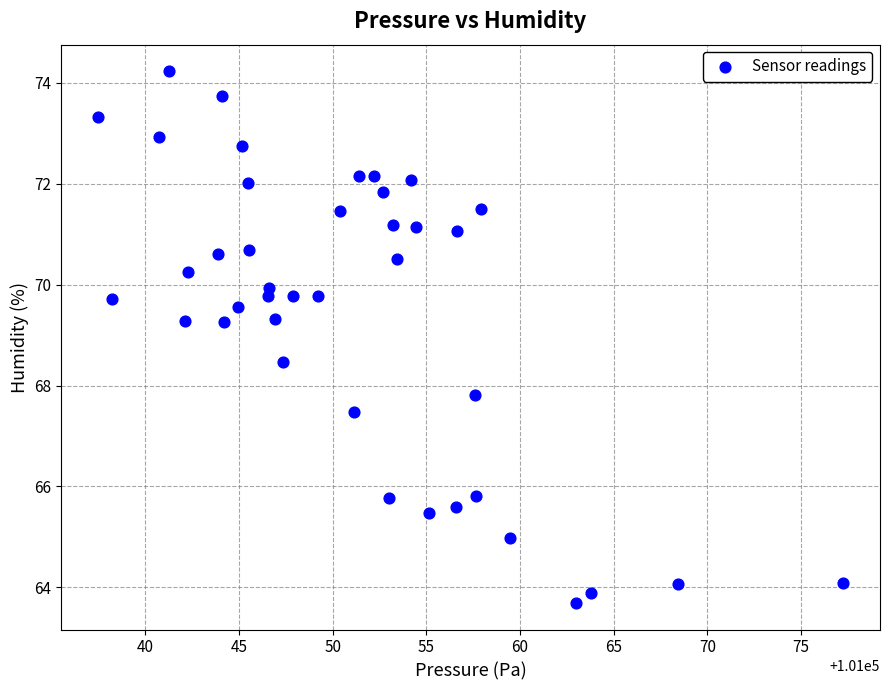

What Y value in the scatter plot is closest to 68?

67.8